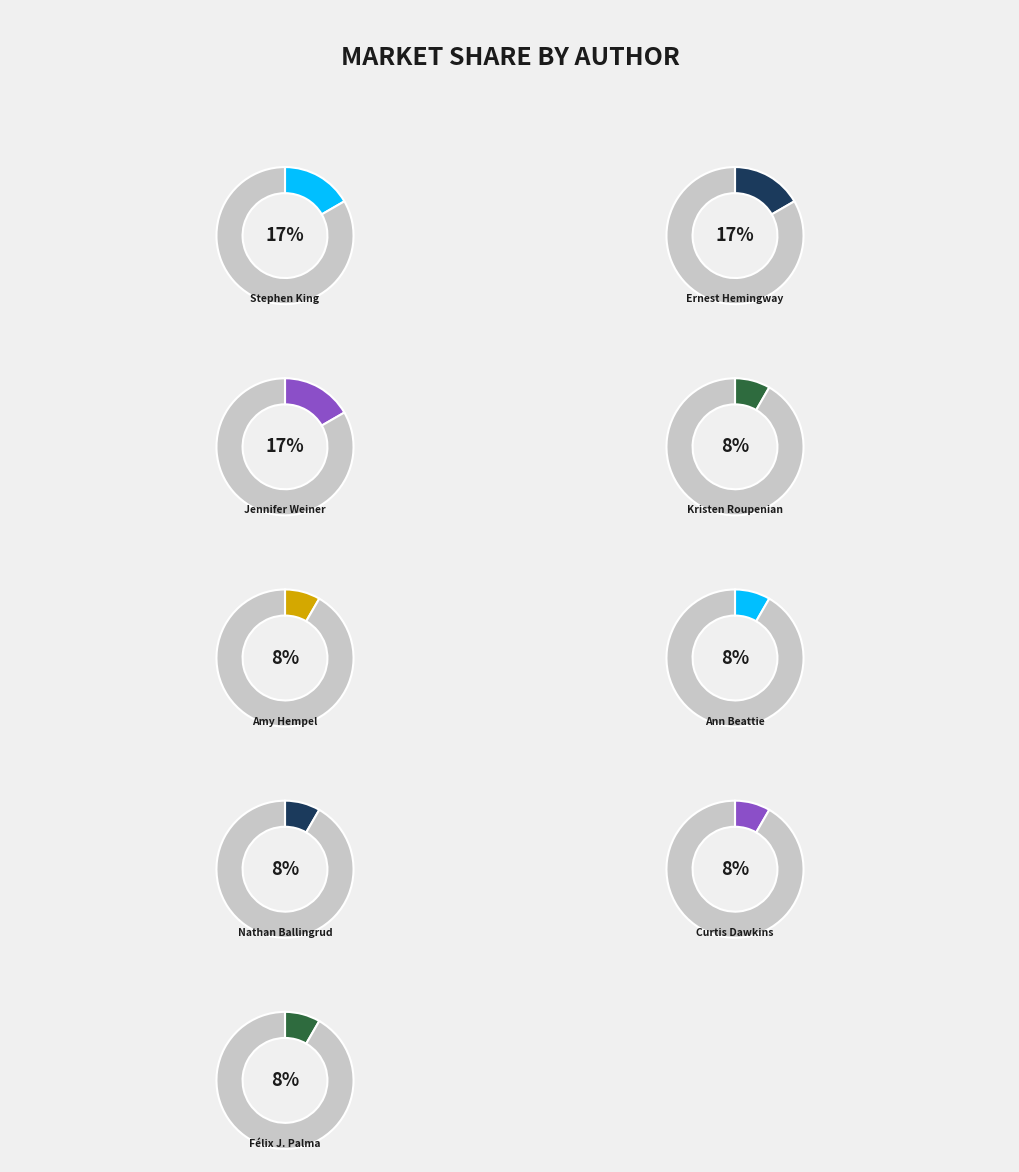

True or false: Kristen Roupenian accounts for 1% of the total.

False